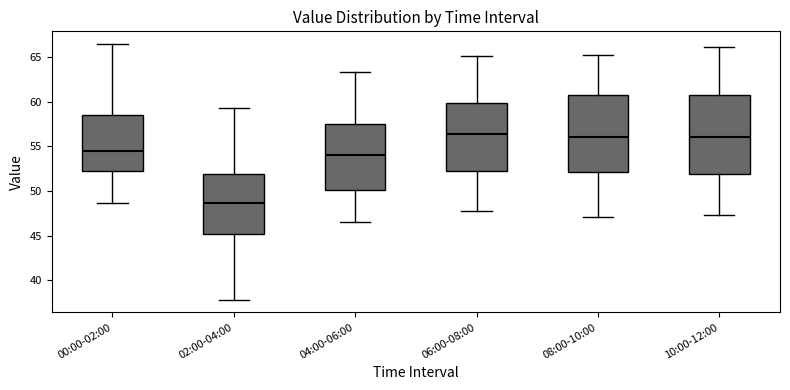

Where does the upper whisker of the box for 04:00-06:00 end on the y-axis? The values are not printed on the chart, so give them approximately, as read against the axis.

63.5